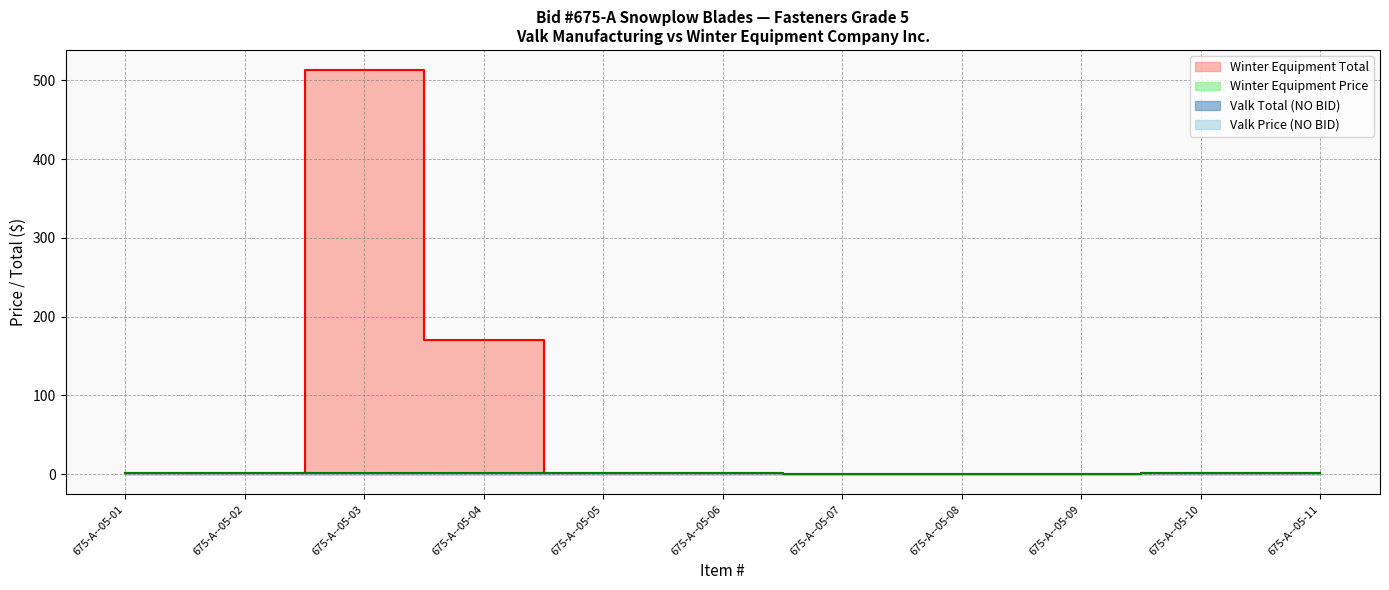

True or false: Winter Equipment Total and Winter Equipment Price cross at least once.

False